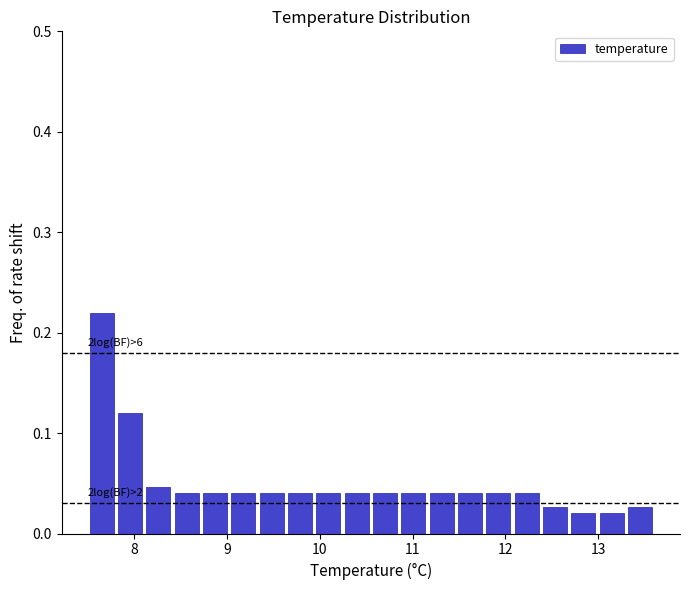

Around what value on the x-axis is the tallest bar? Give the approximate position of its centre, as read against the axis.

7.7